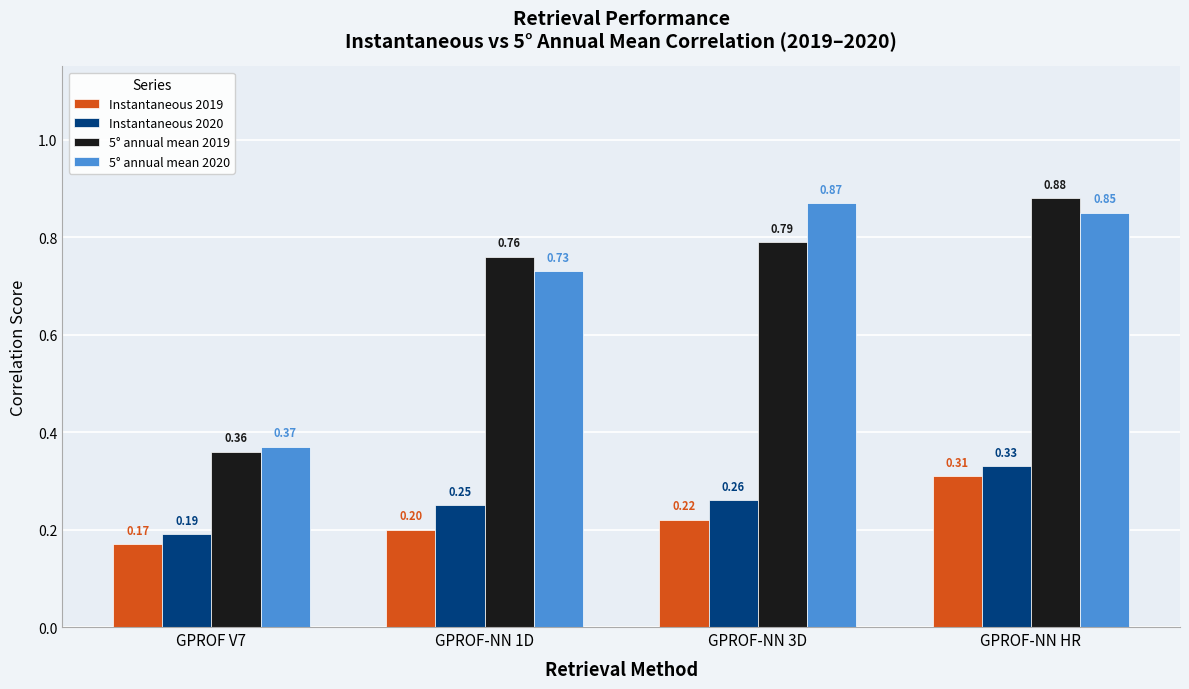

Is the value of Instantaneous 2020 at GPROF-NN 1D greater than the value of Instantaneous 2019 at GPROF-NN 1D?

Yes